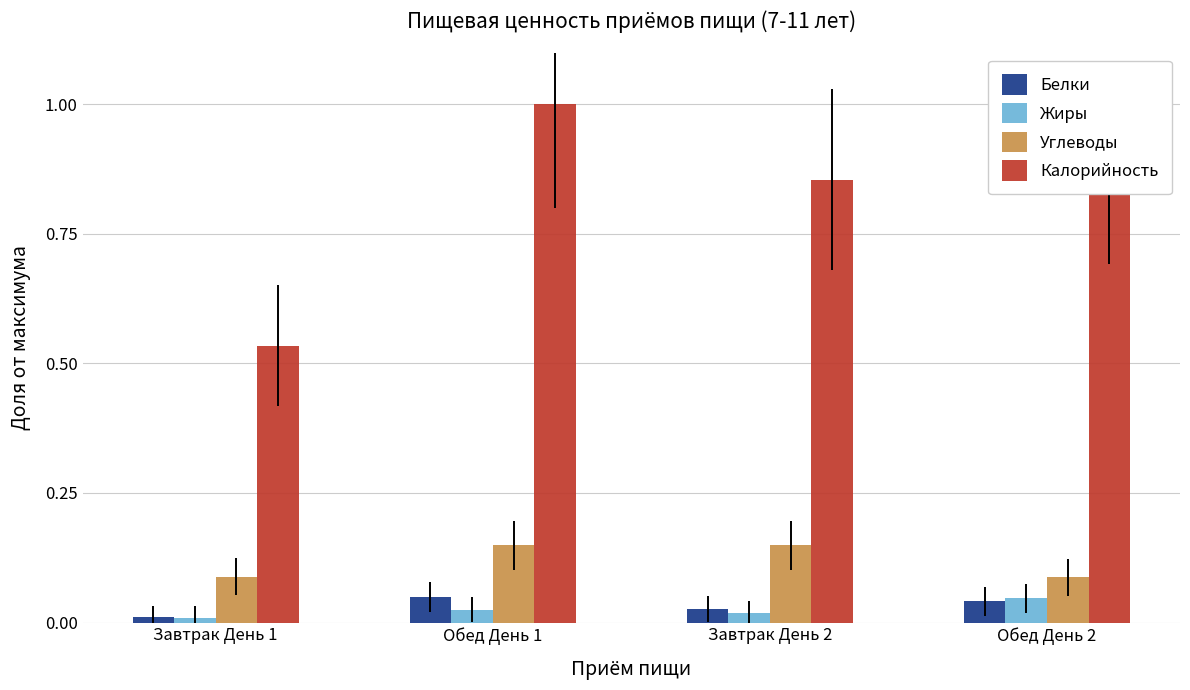

What is the maximum value shown in the chart?

1.0